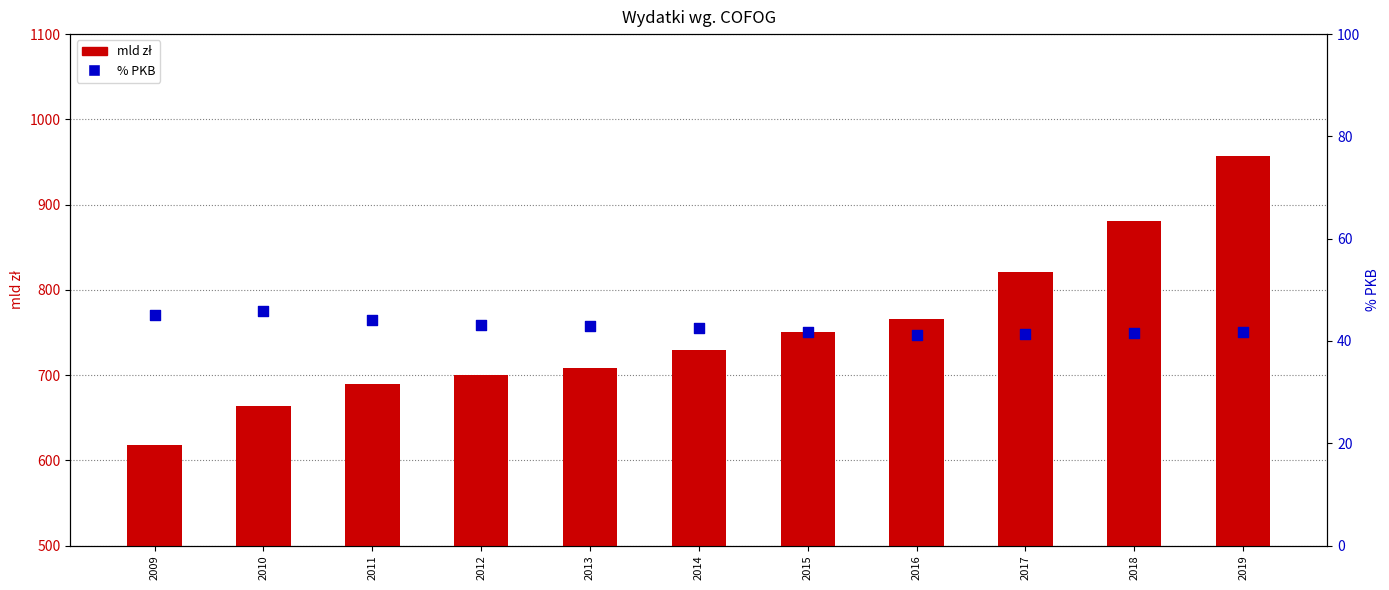

At which category is the sum across all series the highest?

2019